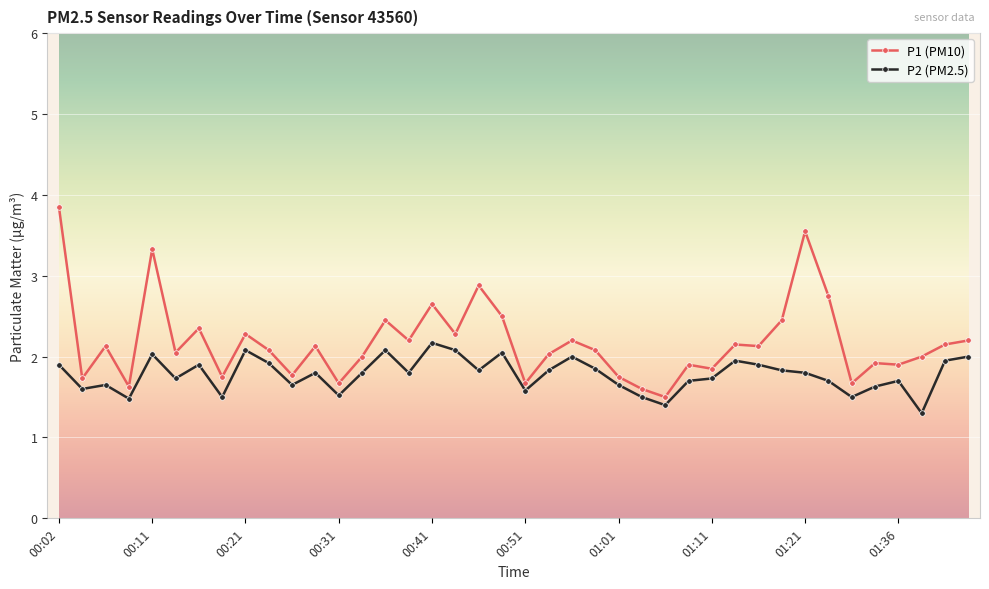

Which series has the largest range (max minus min)?

P1 (PM10)